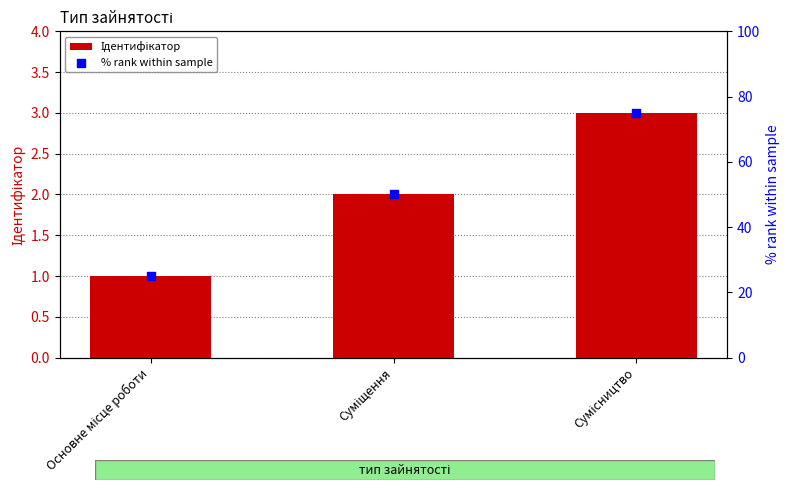

Which series reaches the maximum Y coordinate?

% rank within sample